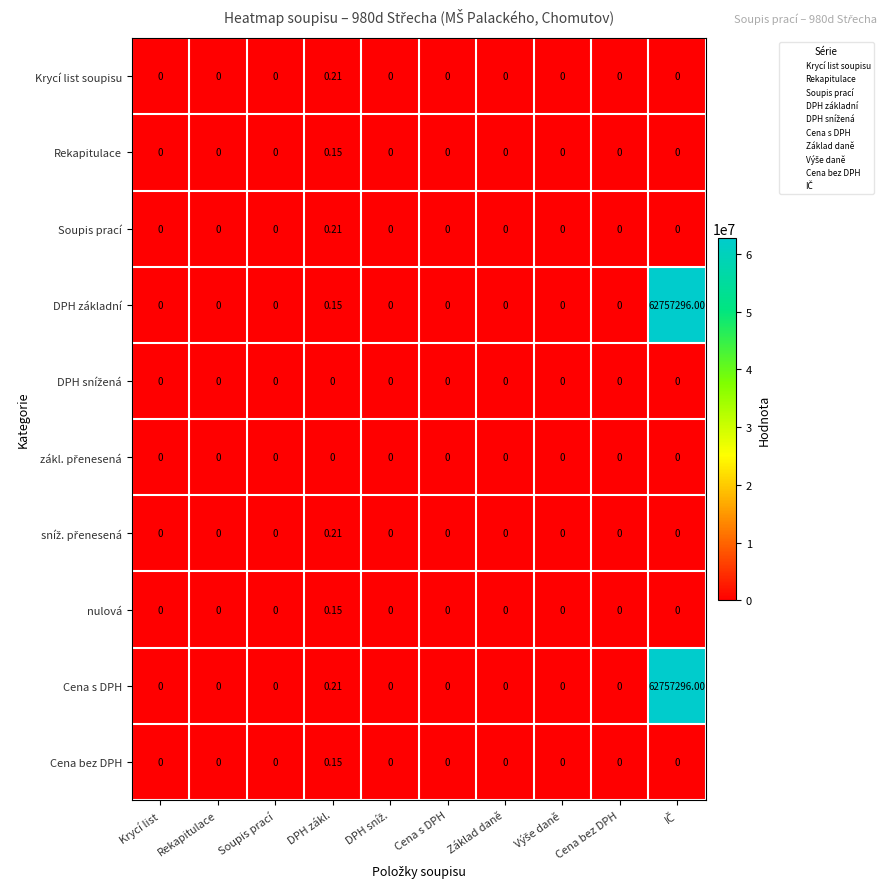

Which series has the largest total across all categories?

Cena s DPH